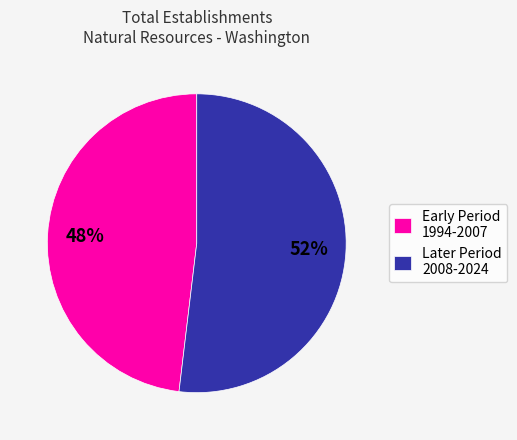

To the nearest percent, what is the difference between the Early Period 1994-2007 and Later Period 2008-2024 slice percentages?

4%